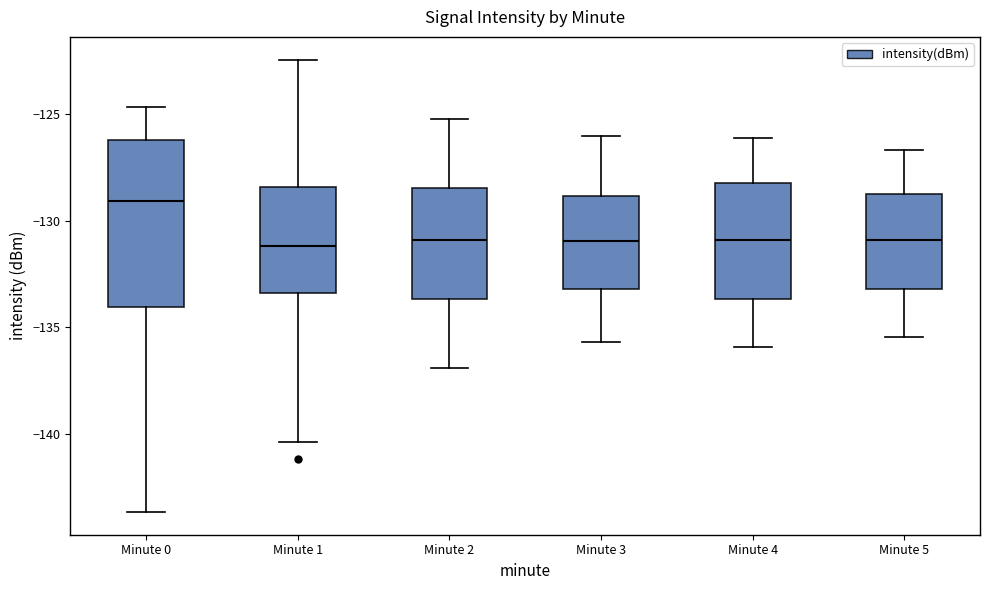

Where does the upper whisker of the box for Minute 3 end on the y-axis? The values are not printed on the chart, so give them approximately, as read against the axis.

-126.0